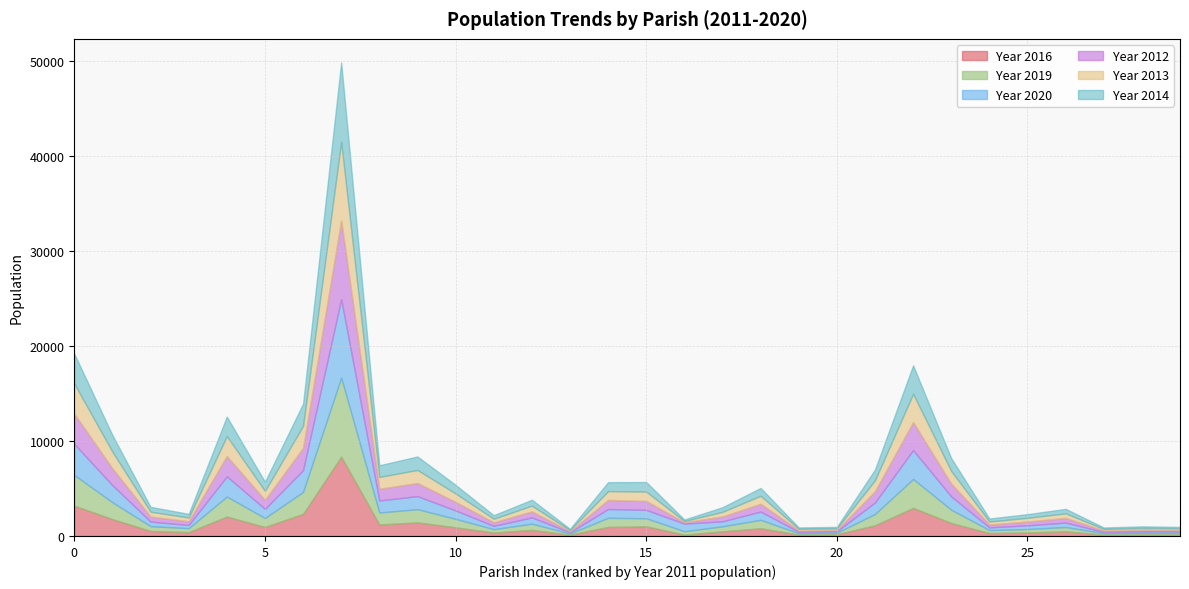

The Year 2016 series shows 240 at 13. True or false?

False